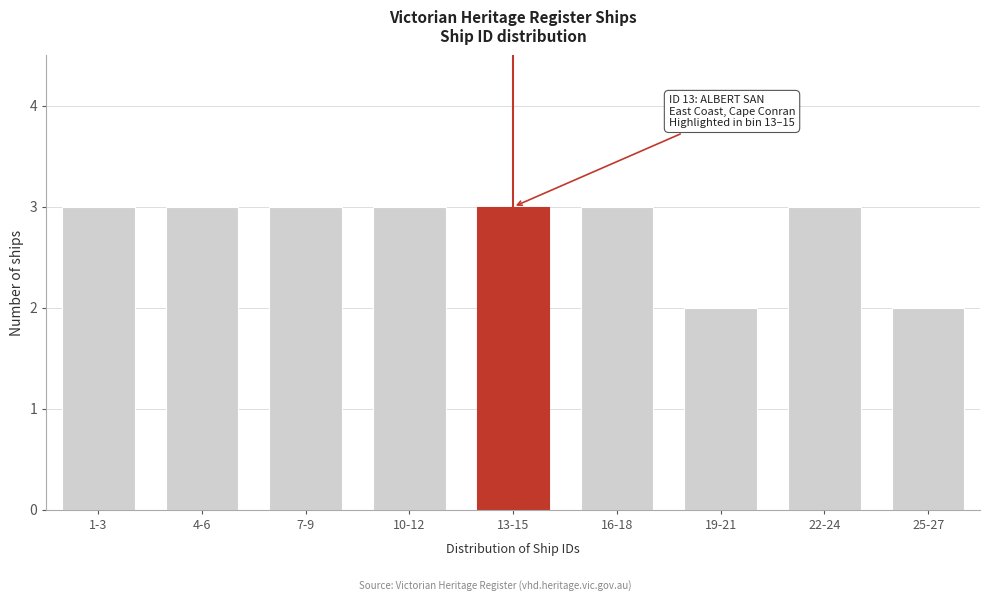

Reading left to right, extract all data points from this chart.

3	3	3	3	3	3	2	3	2